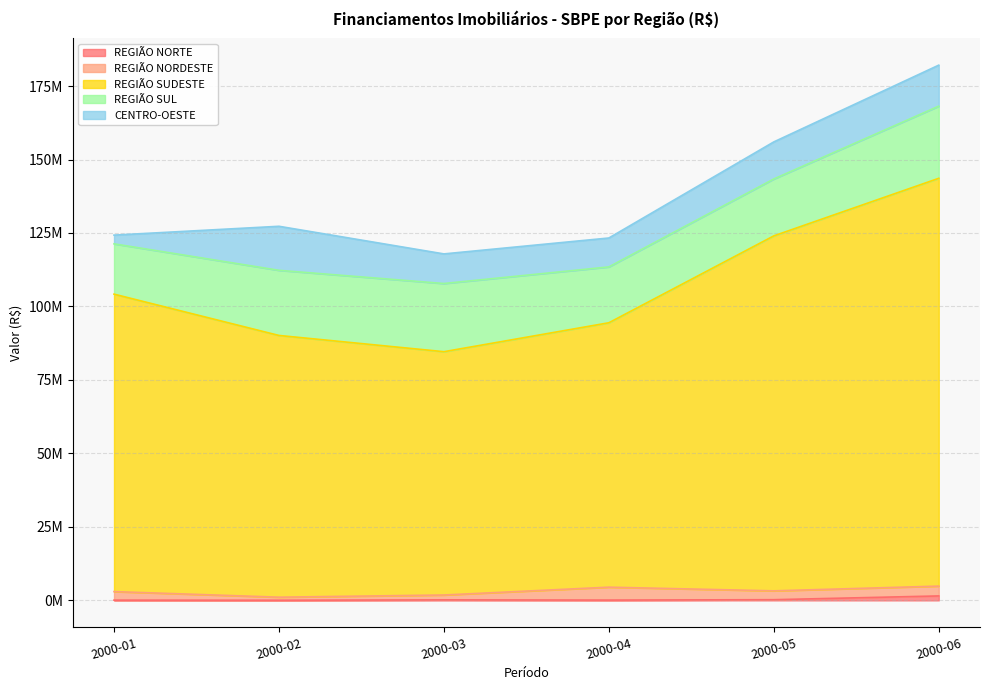

At which category does CENTRO-OESTE reach its first local valley?

2000-04